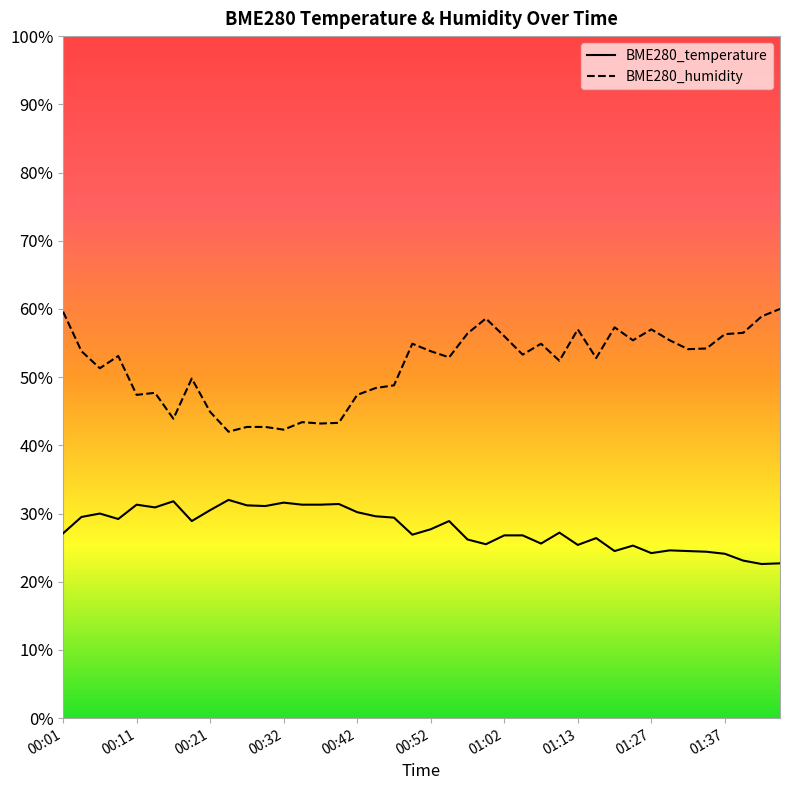

Which series has the largest total across all categories?

BME280_humidity